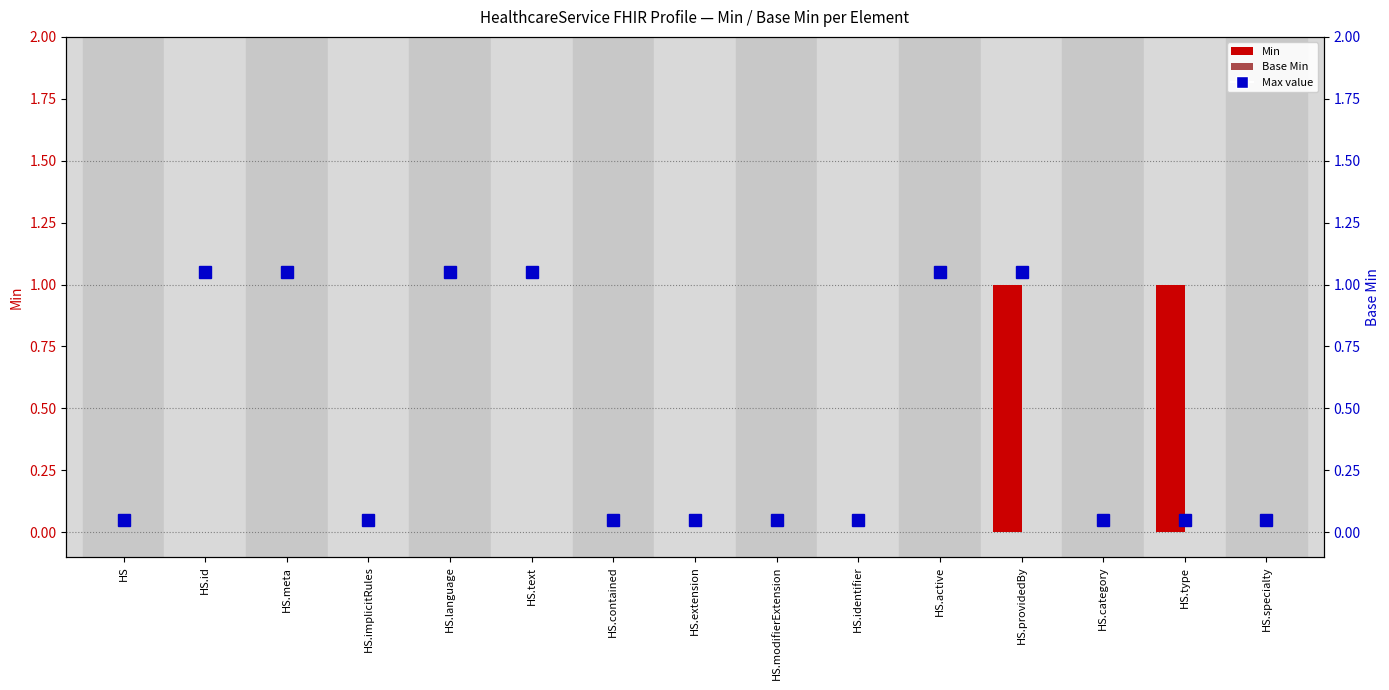

How many Min values are between 0 and 1?

15